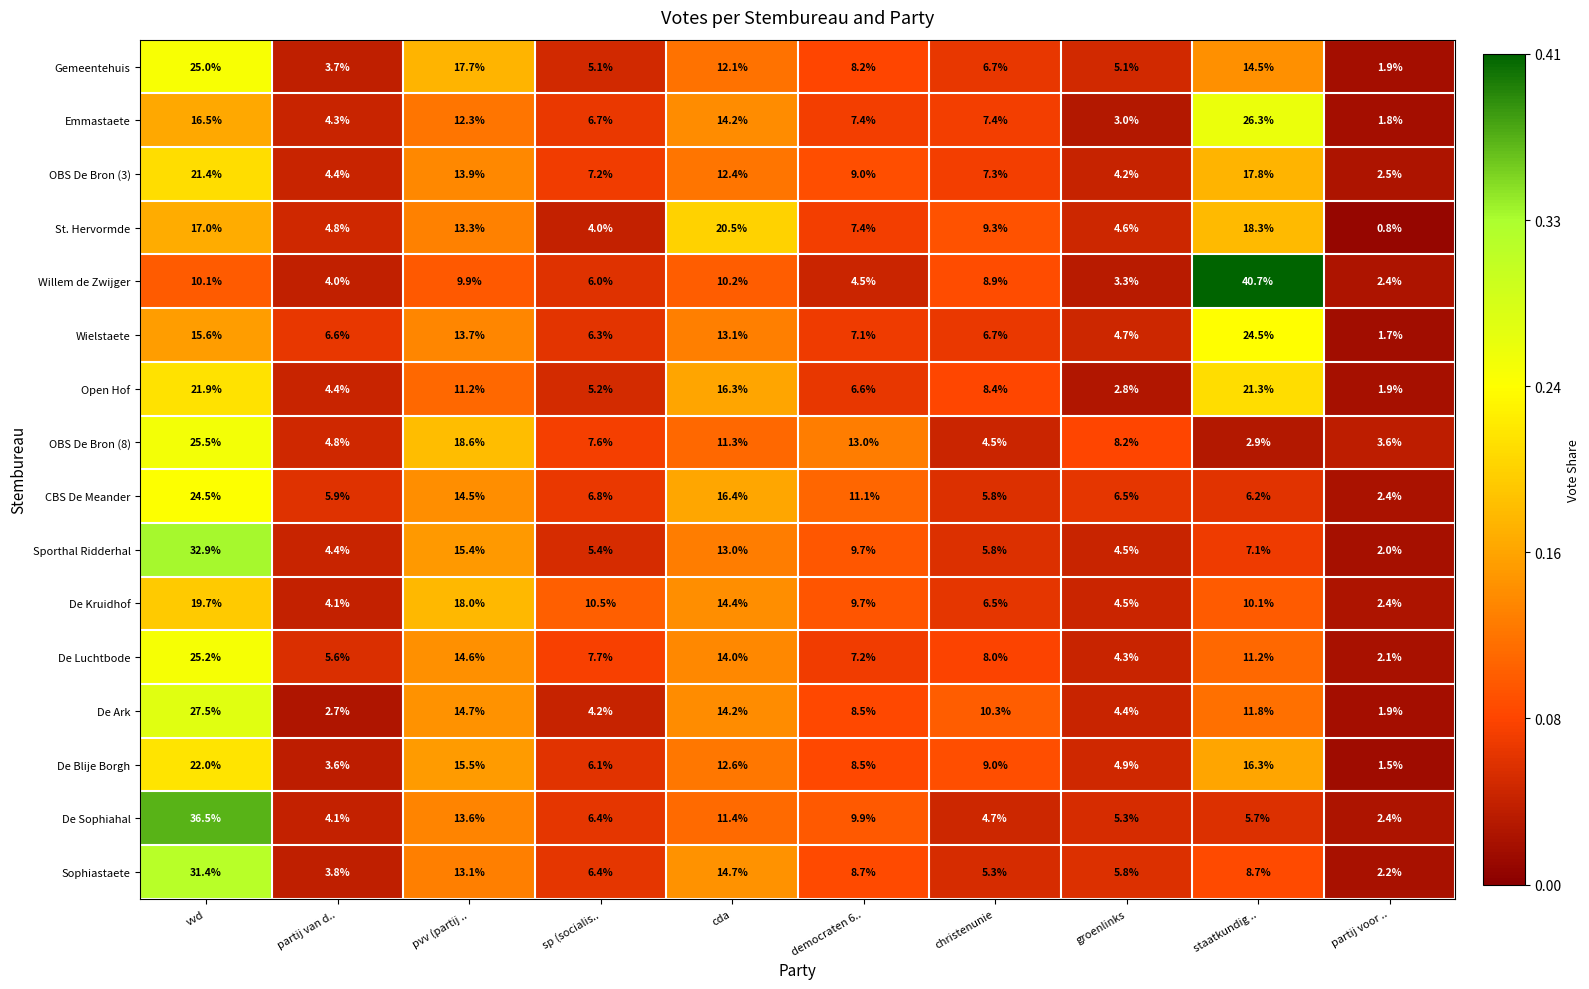

List the labels in order of OBS De Bron (8) value, largest first.

vvd, pvv (partij .., democraten 6.., cda, groenlinks, sp (socialis.., partij van d.., christenunie, partij voor .., staatkundig ..